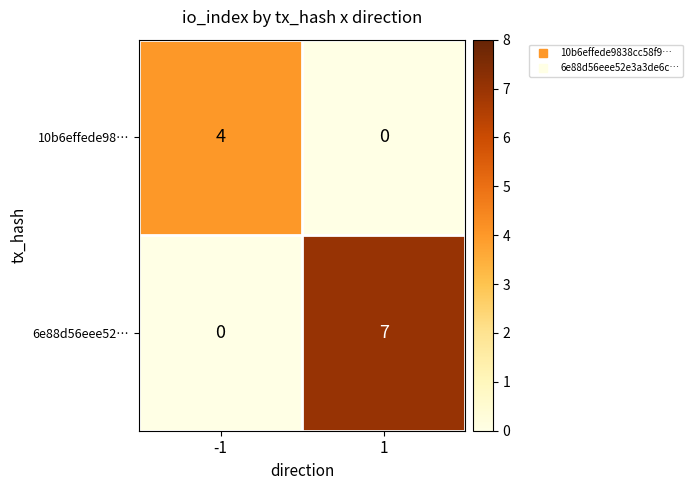

Between -1 and 1, which series saw the biggest shift?

6e88d56eee52…